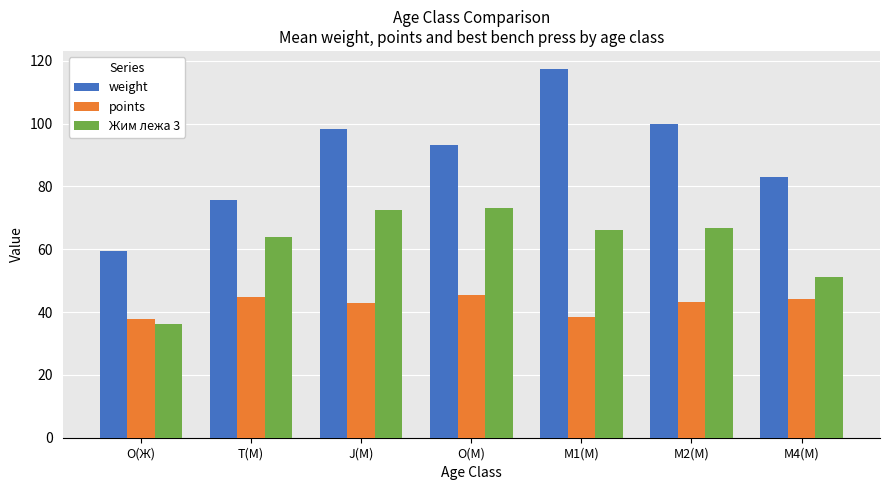

What is the label of the 3rd bar from the right?

M1(М)